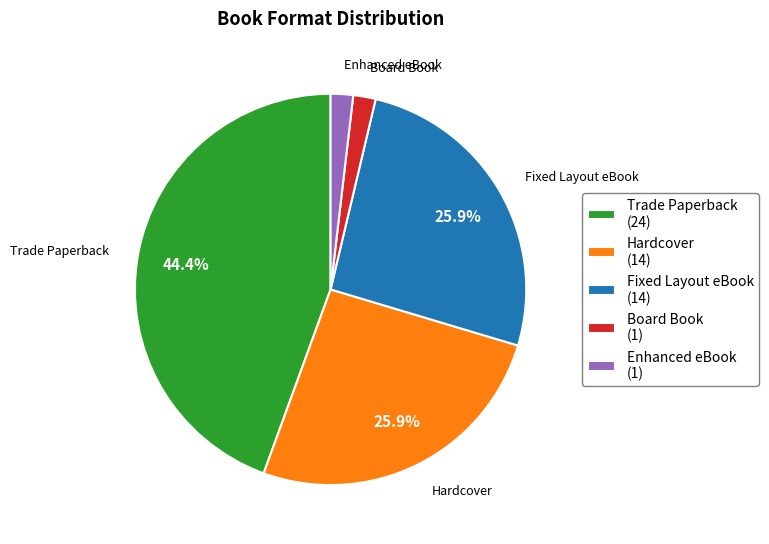

Combined, do Board Book (1) and Trade Paperback (24) account for over 50%?

No